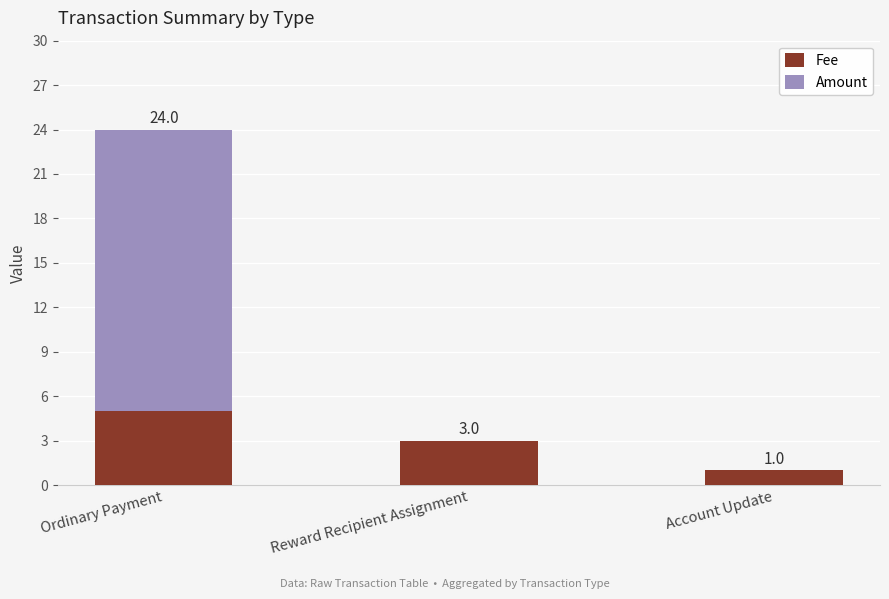

At which label does Fee first exceed 3?

Ordinary Payment